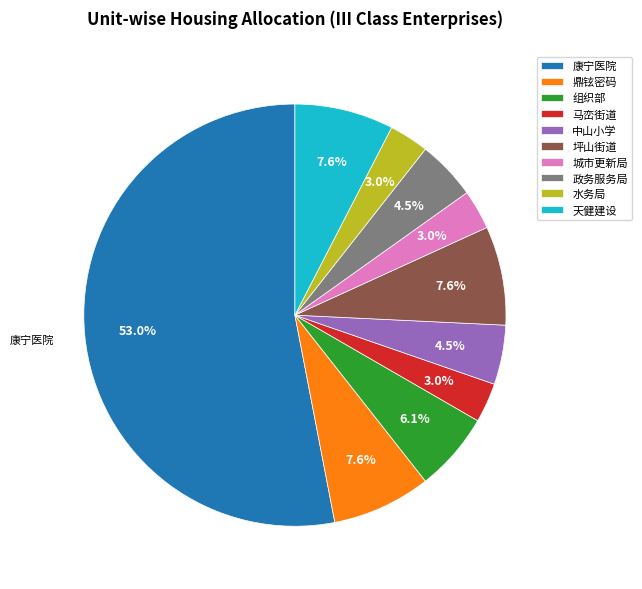

What is the majority slice?

康宁医院